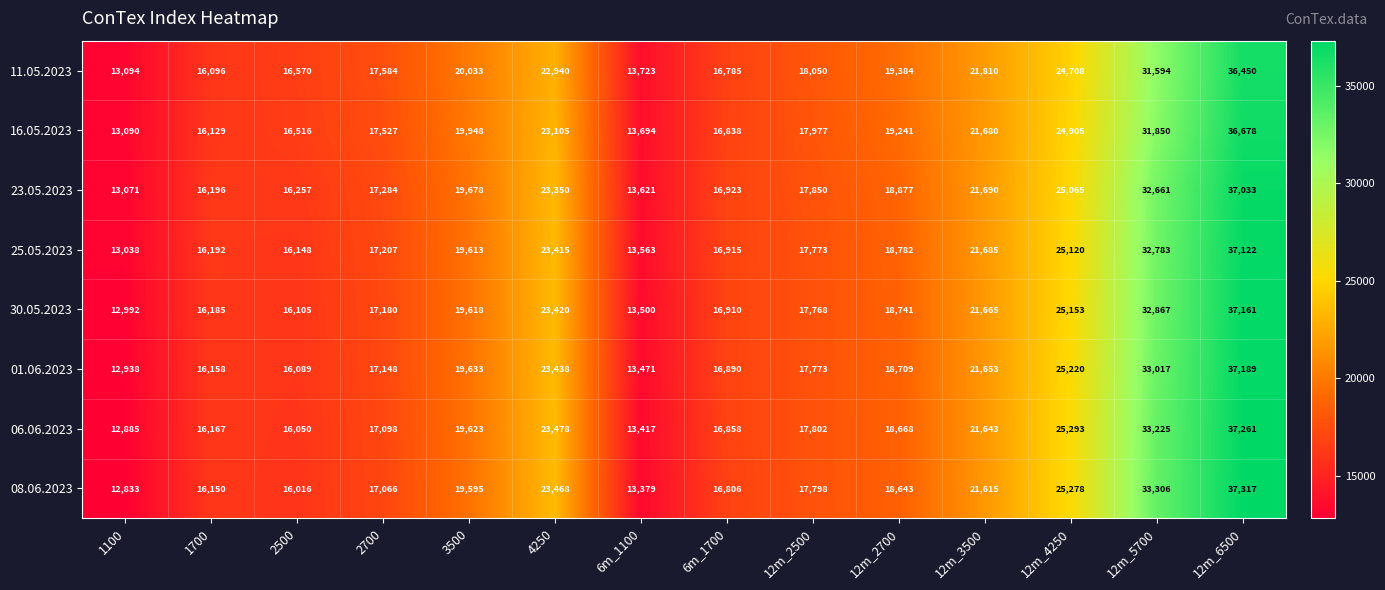

What is the greatest value displayed?

37317